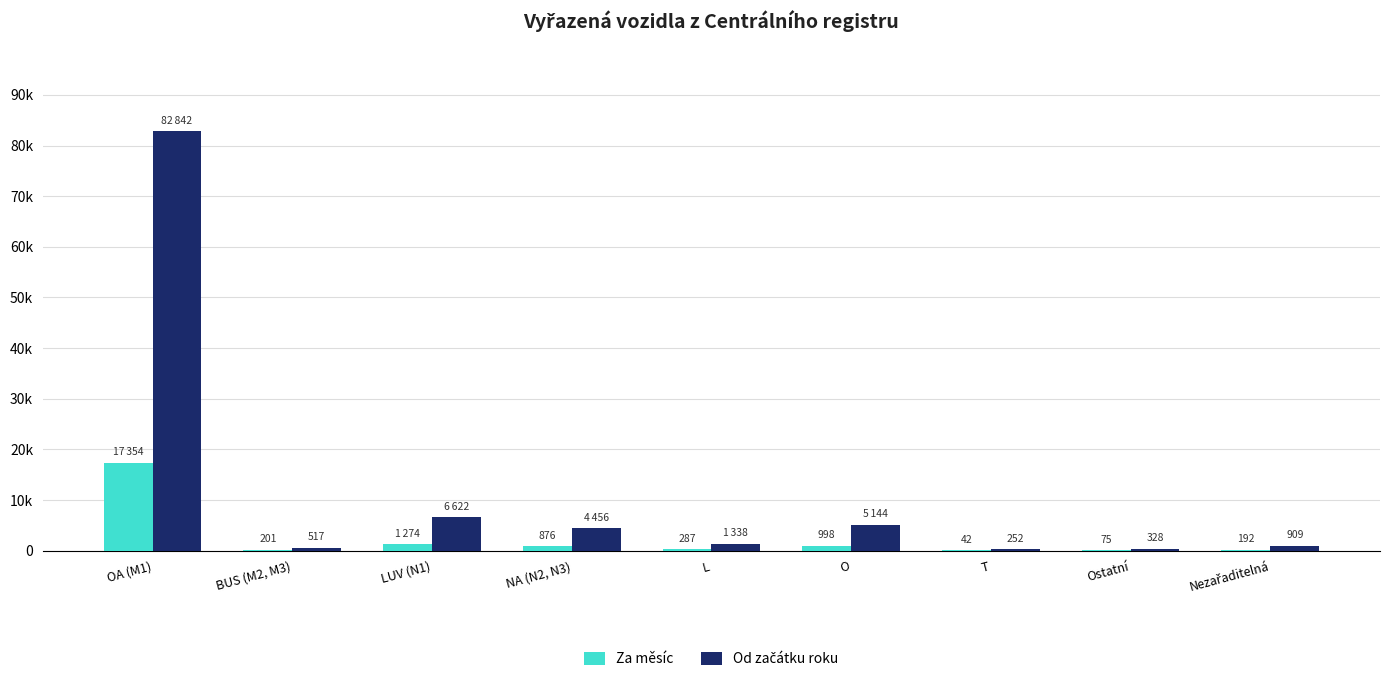

How many groups of bars are there?

9